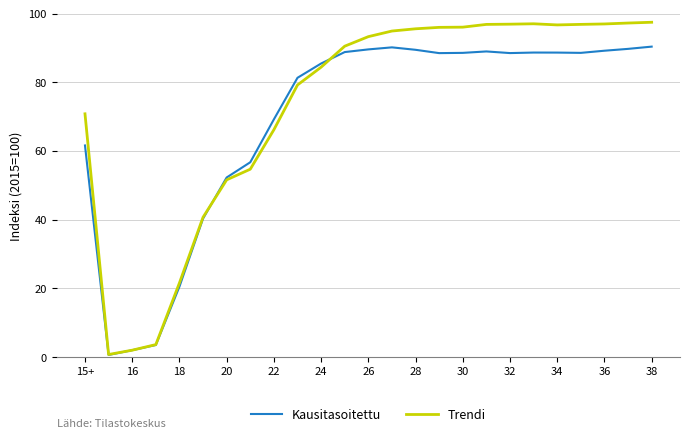

List the series in order of their peak value, lowest first.

Kausitasoitettu, Trendi